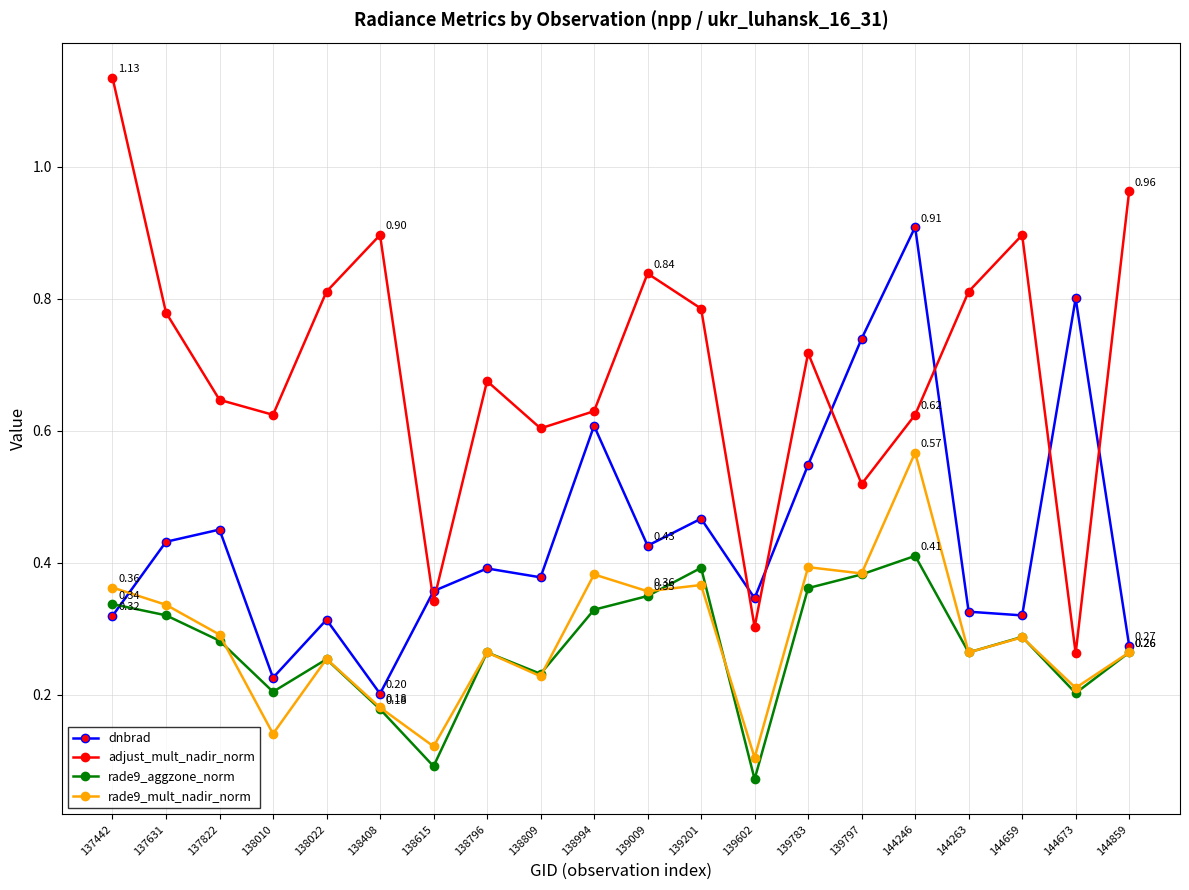

Which series changed the most between 144263 and 144659?

adjust_mult_nadir_norm